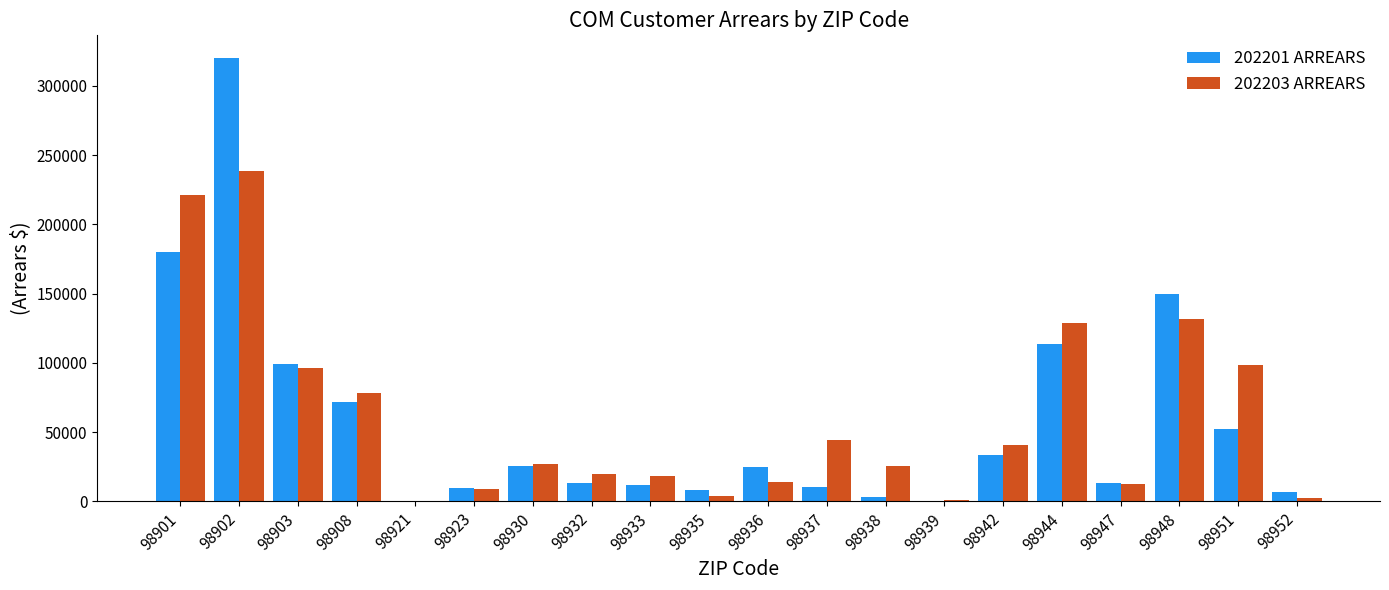

What is the maximum value shown in the chart?

320483.0